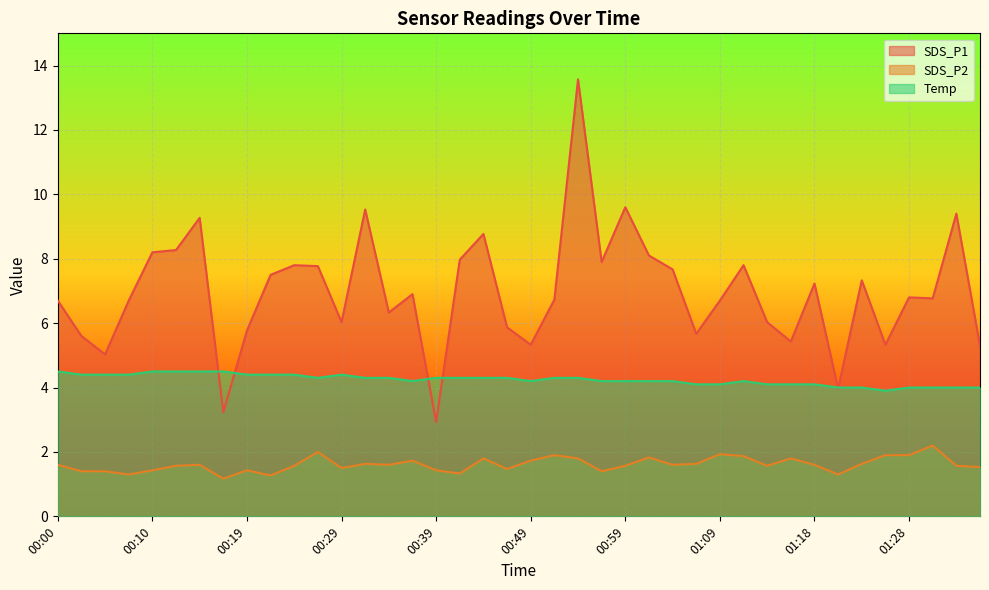

Which series has the largest range (max minus min)?

SDS_P1